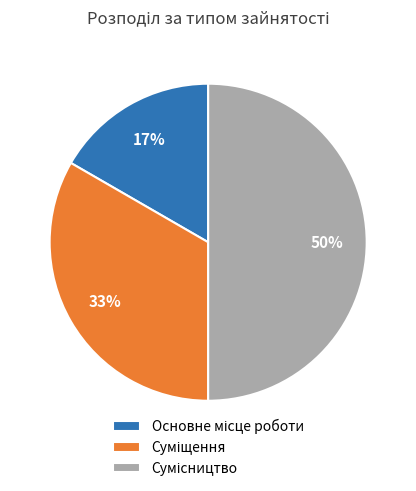

To the nearest percent, what is the difference between the largest and smallest slice percentages?

33%